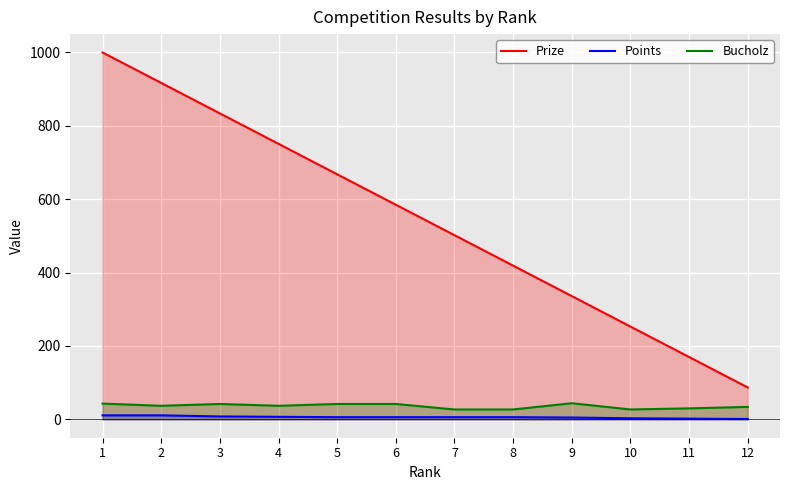

Which series has the widest spread of values?

Prize